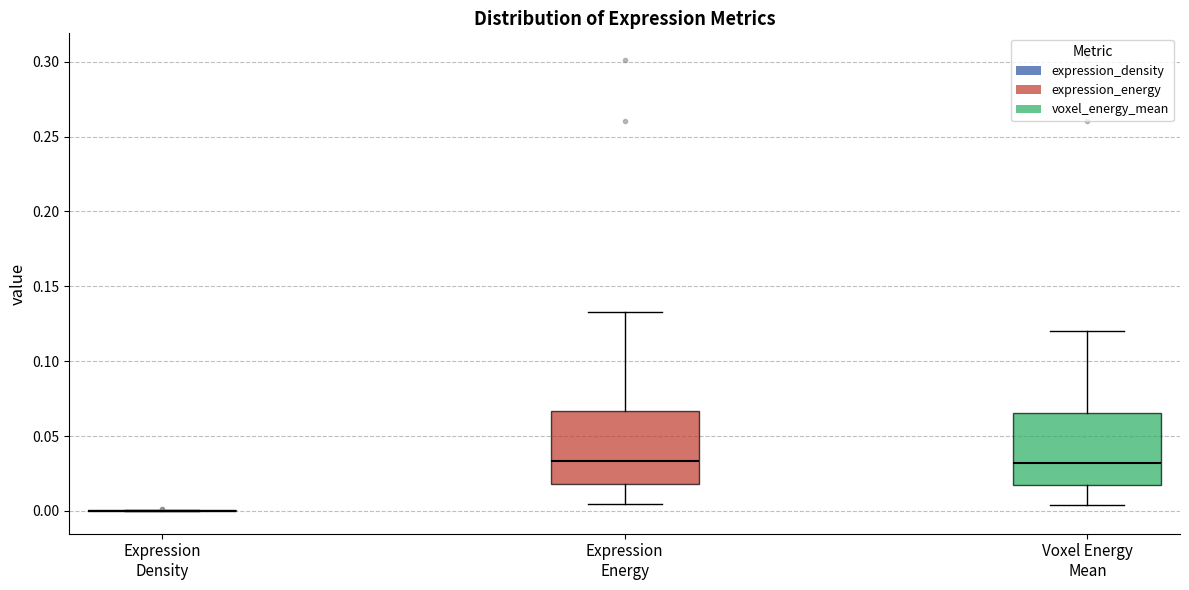

Reading left to right, transcribe this box plot: for each box, give where its median line is, the range the box spans, and where its two whiskers end, as read against the y-axis. The values are not printed on the chart, so give them approximately, as read against the axis.

Expression Density: box collapsed to a line at 0.000, whiskers 0.000 to 0.000
Expression Energy: median 0.035, box 0.020 to 0.065, whiskers 0.005 to 0.135
Voxel Energy Mean: median 0.030, box 0.015 to 0.065, whiskers 0.005 to 0.120